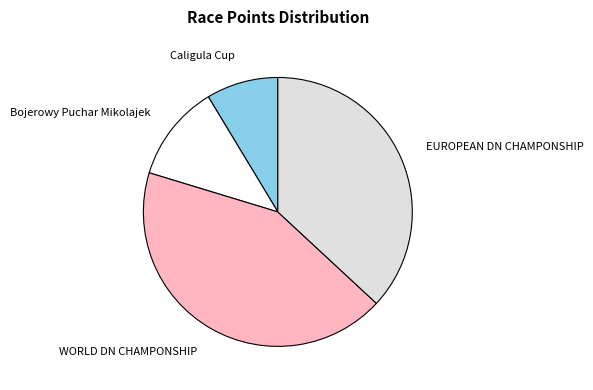

Rank the categories by value from highest to lowest.

WORLD DN CHAMPONSHIP, EUROPEAN DN CHAMPONSHIP, Bojerowy Puchar Mikolajek, Caligula Cup